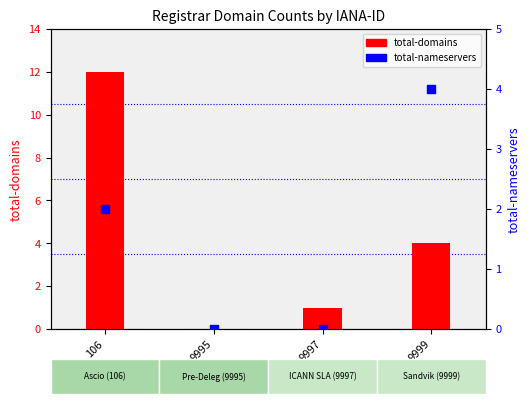

Which series has the largest total across all categories?

total-domains